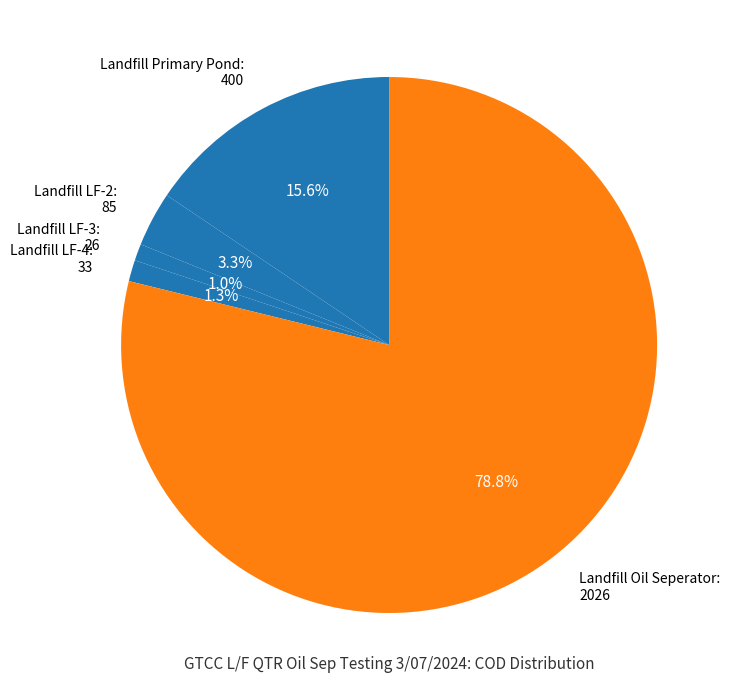

What percentage do Landfill LF-3 and Landfill Oil Seperator together represent?

79.8%